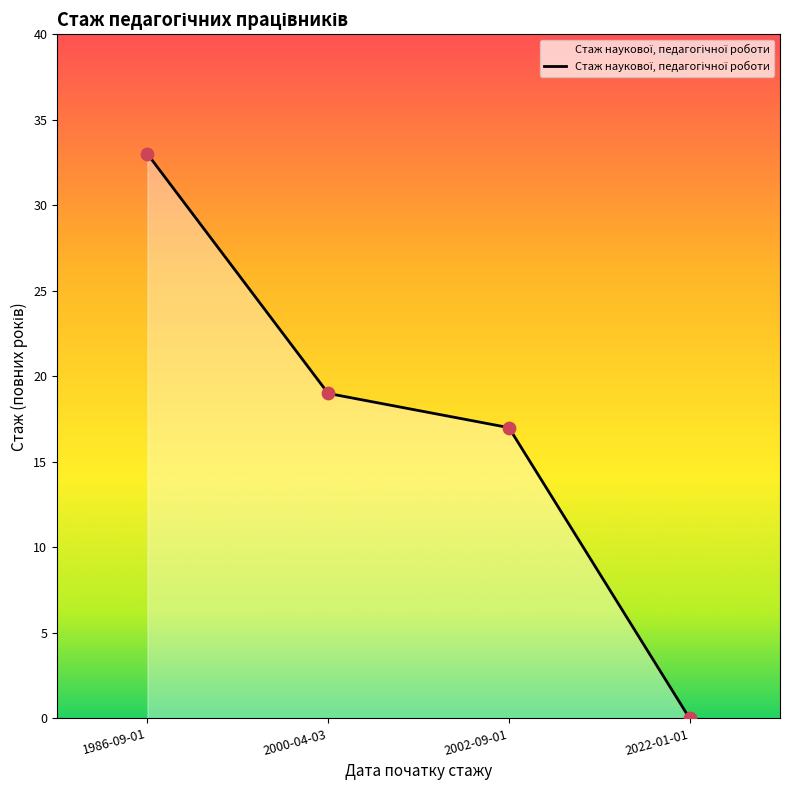

What is the change in value from 1986-09-01 to 2002-09-01?

-16